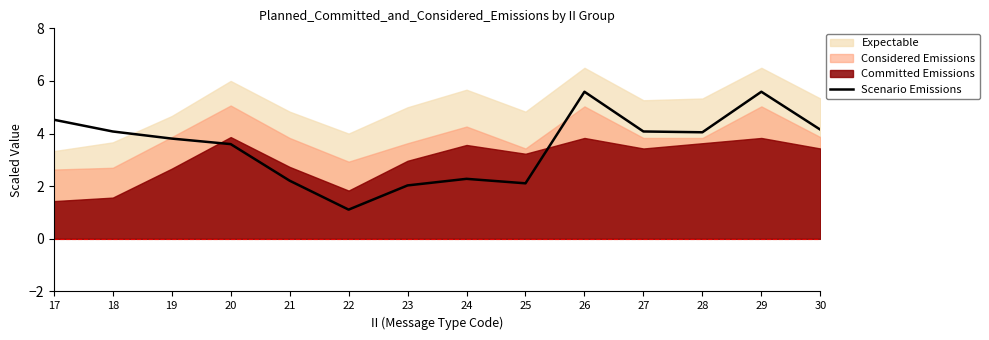

Approximately how many times larger is the value at 17 compared to 25?

2.1